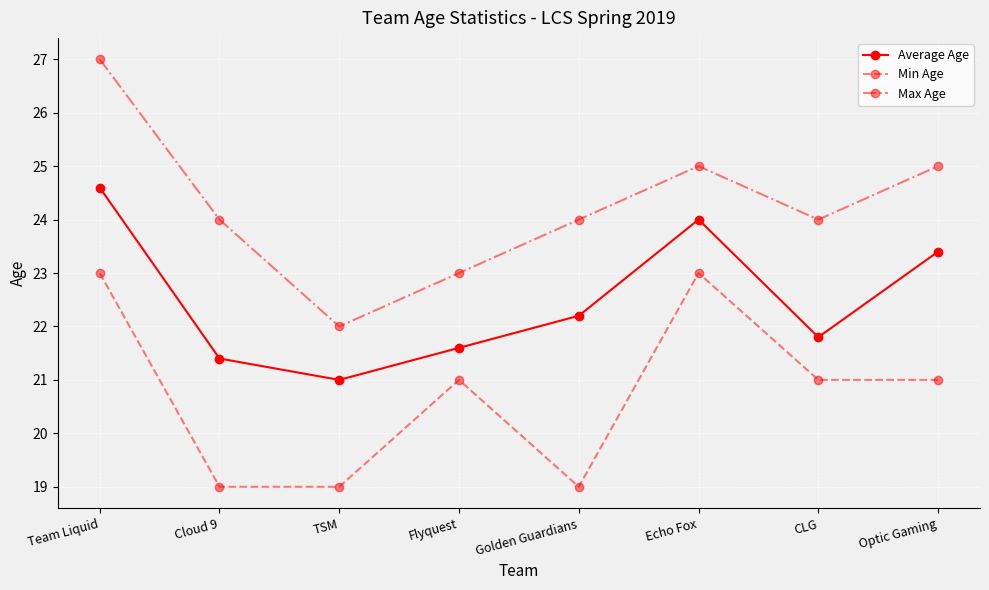

How many categories are shown in the chart?

8